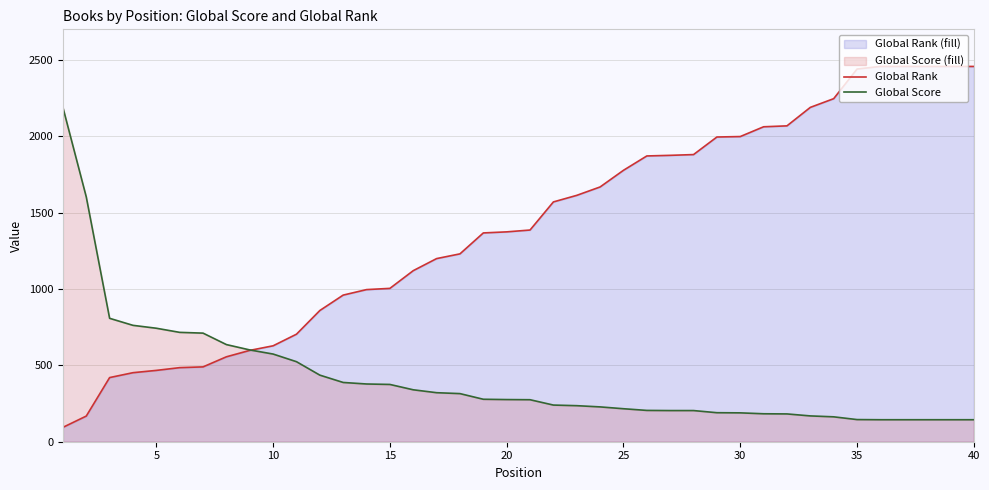

How many lines are shown in the chart?

2